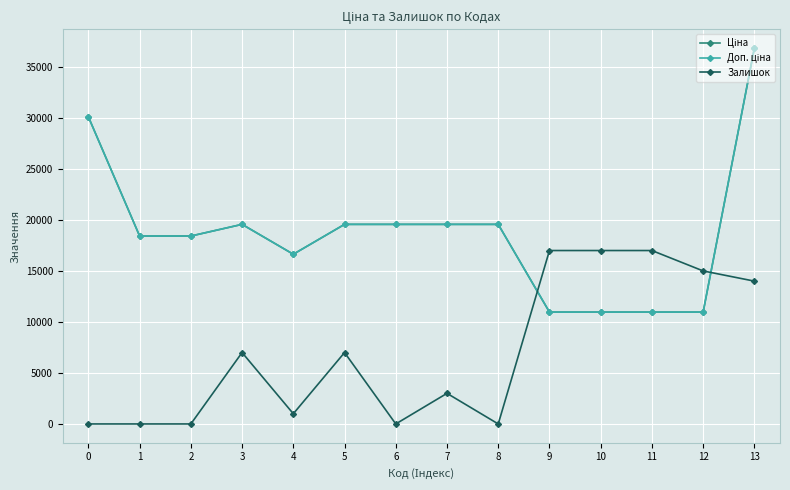

Is this an area chart (filled region under the line)?

No